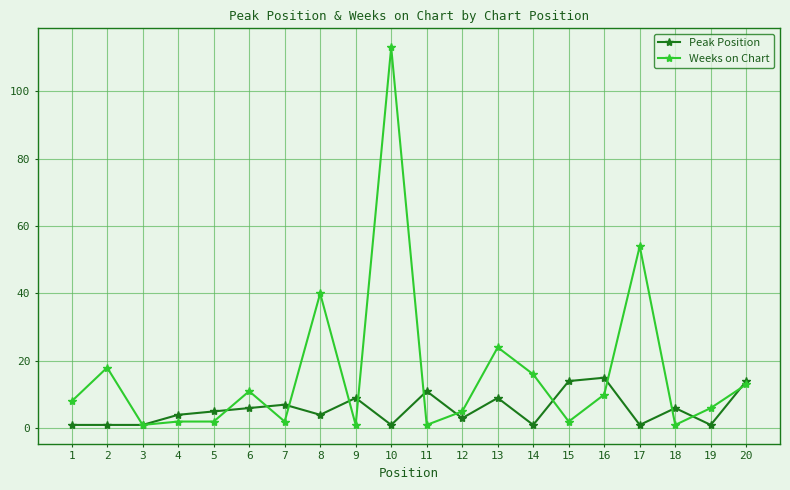

What is the value of the Peak Position point at the 12th from the left?

3